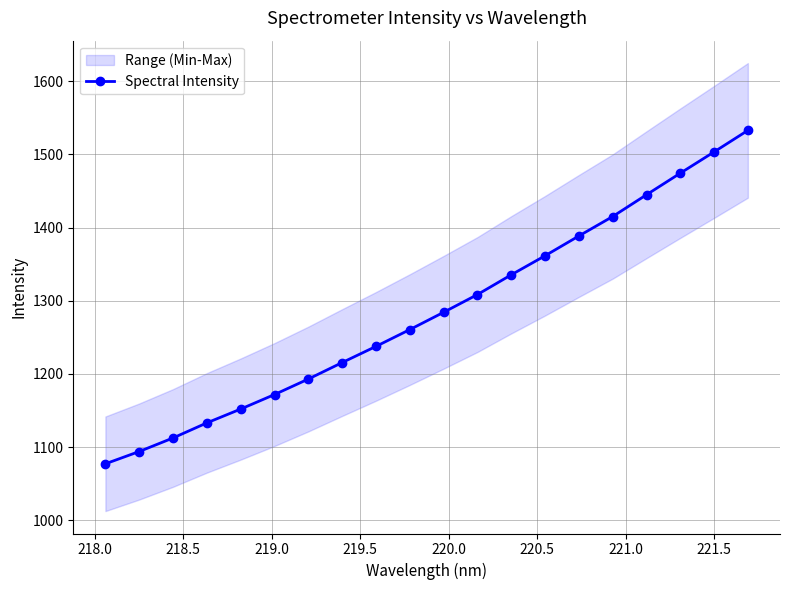

Reading left to right, transcribe all the data shown in this chart.

1077.2	1094.0	1112.5	1133.1	1152.0	1171.9	1193.1	1215.6	1237.7	1260.6	1284.3	1308.5	1335.5	1361.5	1388.5	1415.1	1444.8	1474.3	1503.3	1532.8